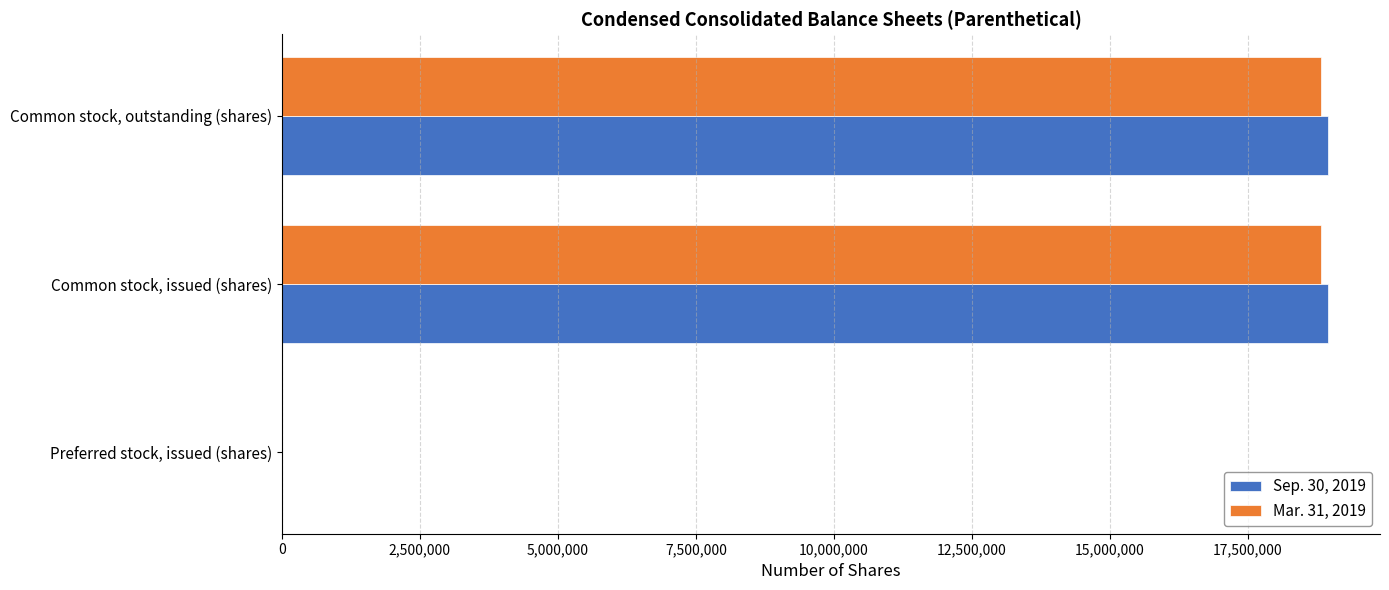

What is the maximum value shown in the chart?

18944886